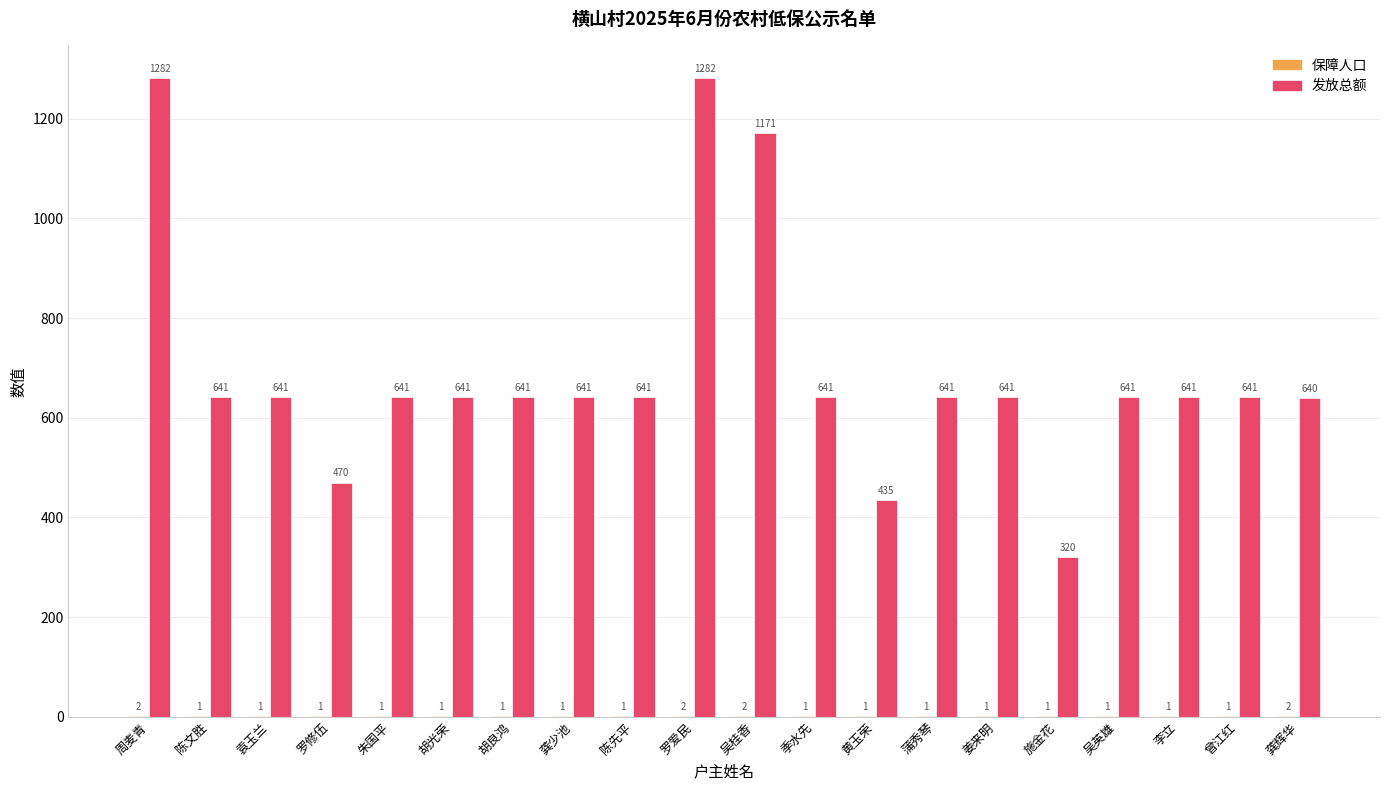

Between 罗爱民 and 曾江红, which series saw the biggest shift?

发放总额